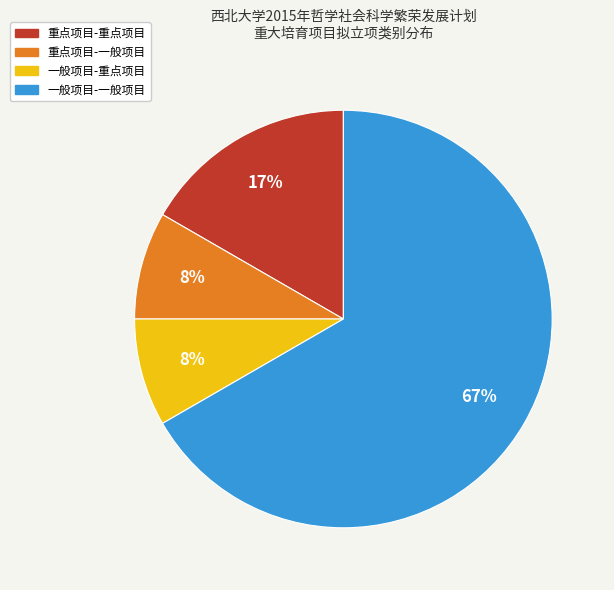

Is the sum of 一般项目-一般项目 and 一般项目-重点项目 greater than half?

Yes